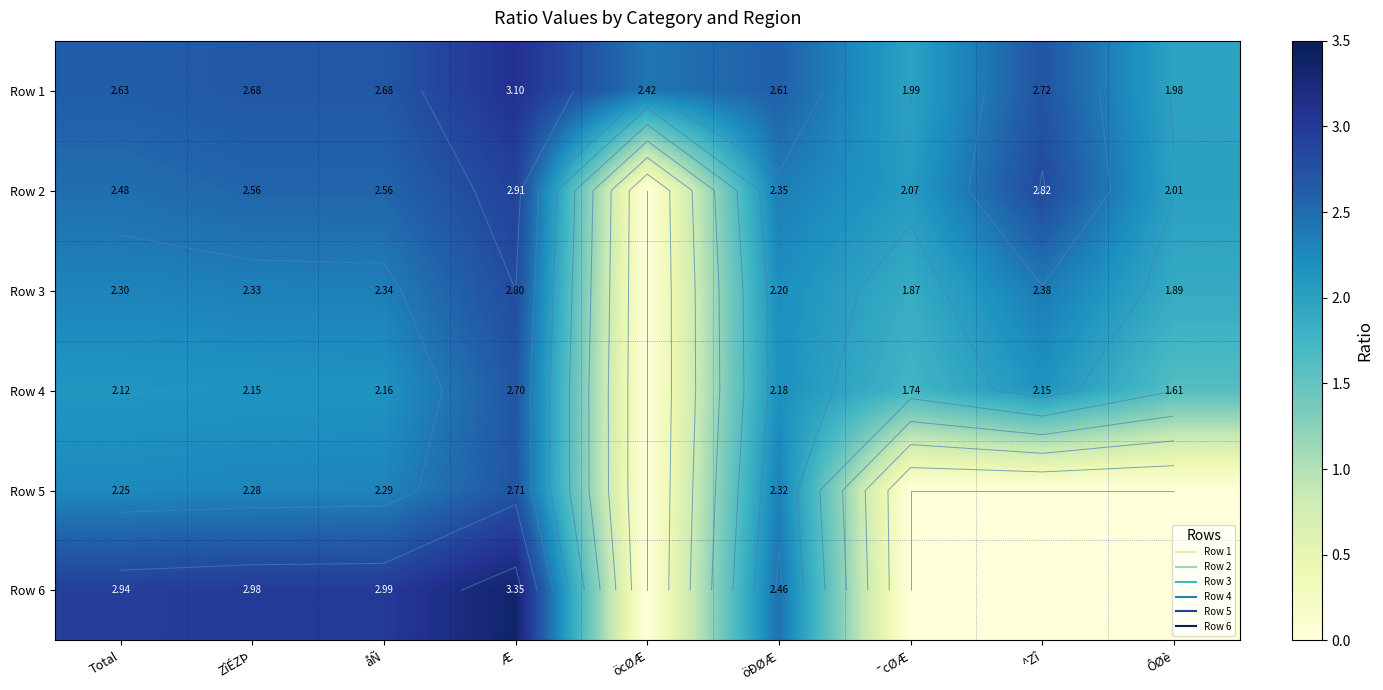

What is the difference between the Row 3 values at ¯cØÆ and ZîÉZÞ?

0.5